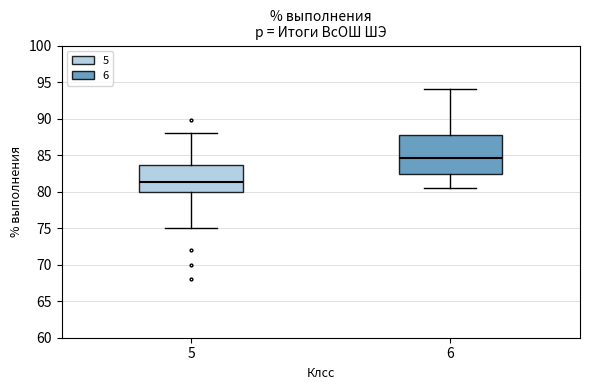

Which box's median line is the highest?

6